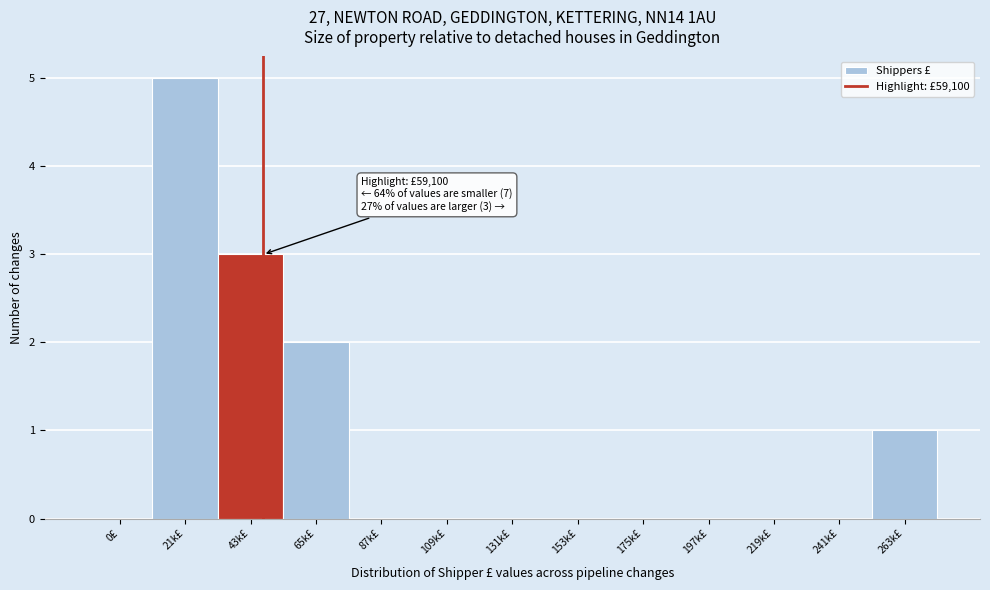

Reading right to left, what are all the values shown in this chart?

263k£=1	241k£=0	219k£=0	197k£=0	175k£=0	153k£=0	131k£=0	109k£=0	87k£=0	65k£=2	43k£=3	21k£=5	0£=0